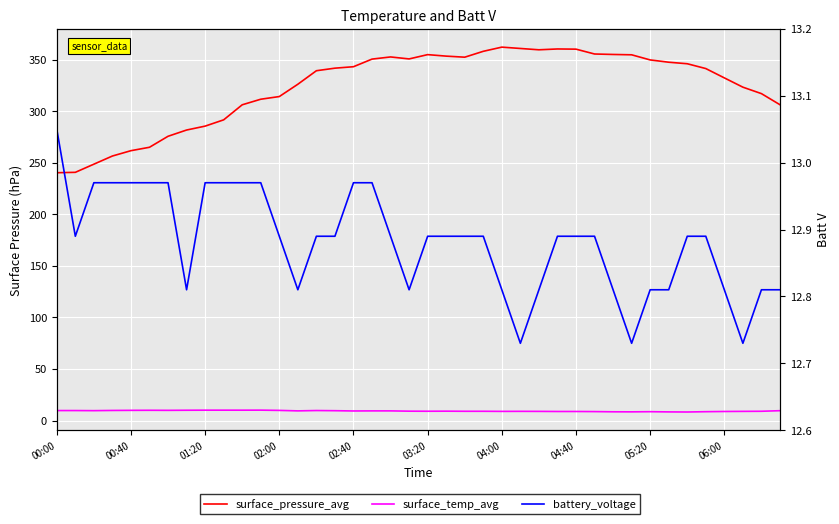

Is the value of surface_pressure_avg at 18 greater than the value of battery_voltage at 16?

Yes